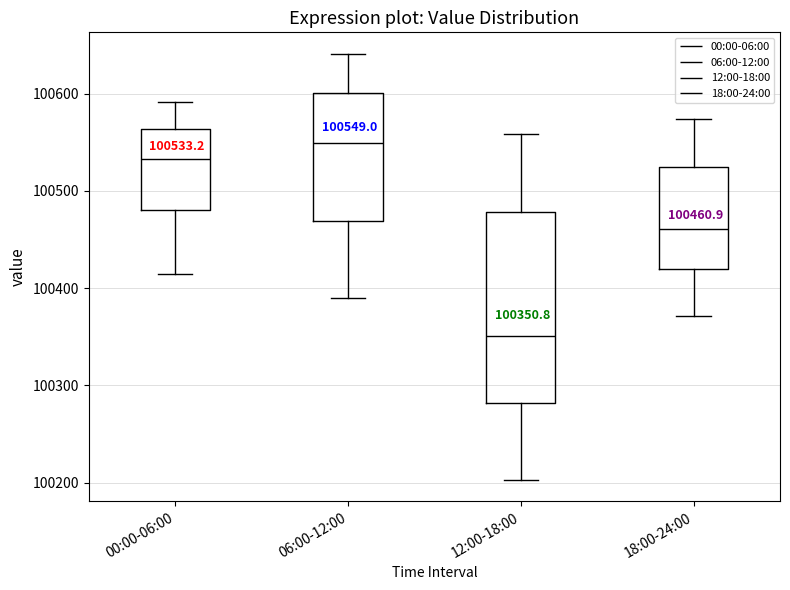

Which box's median line is the highest?

06:00-12:00